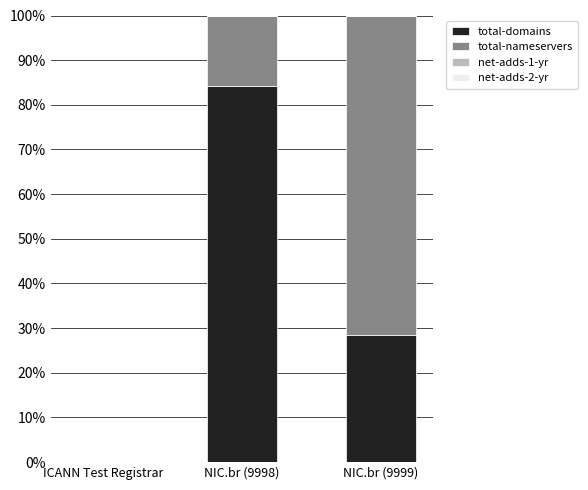

The value of total-domains at NIC.br (9999) is 28.6. True or false?

True